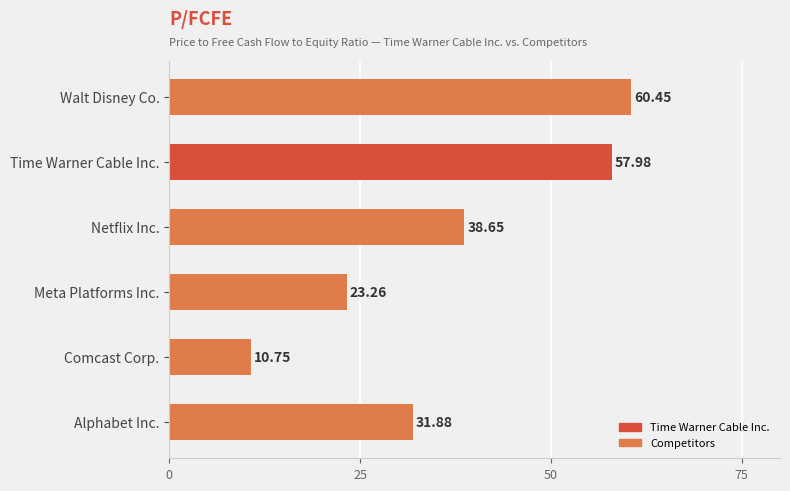

Which category has the highest value across all series?

Walt Disney Co.